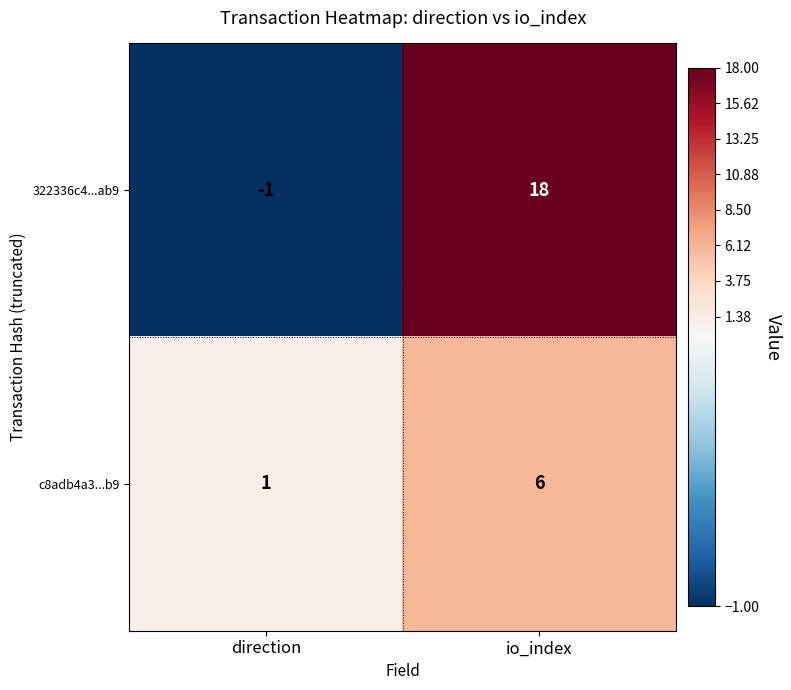

What value does the 322336c4...ab9 series have at io_index, to the nearest 5?

20